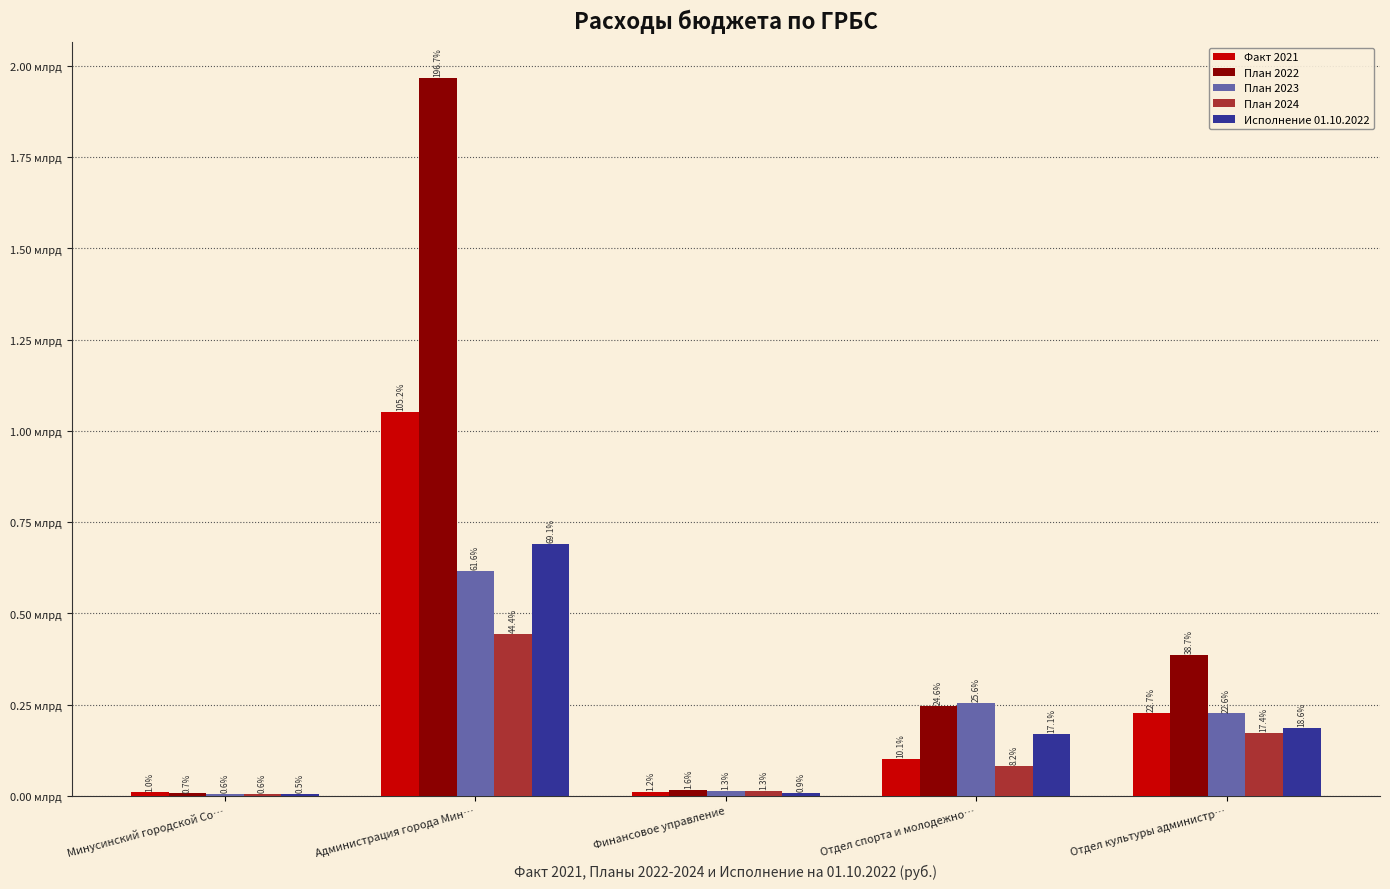

Which series has the largest total across all categories?

План 2022